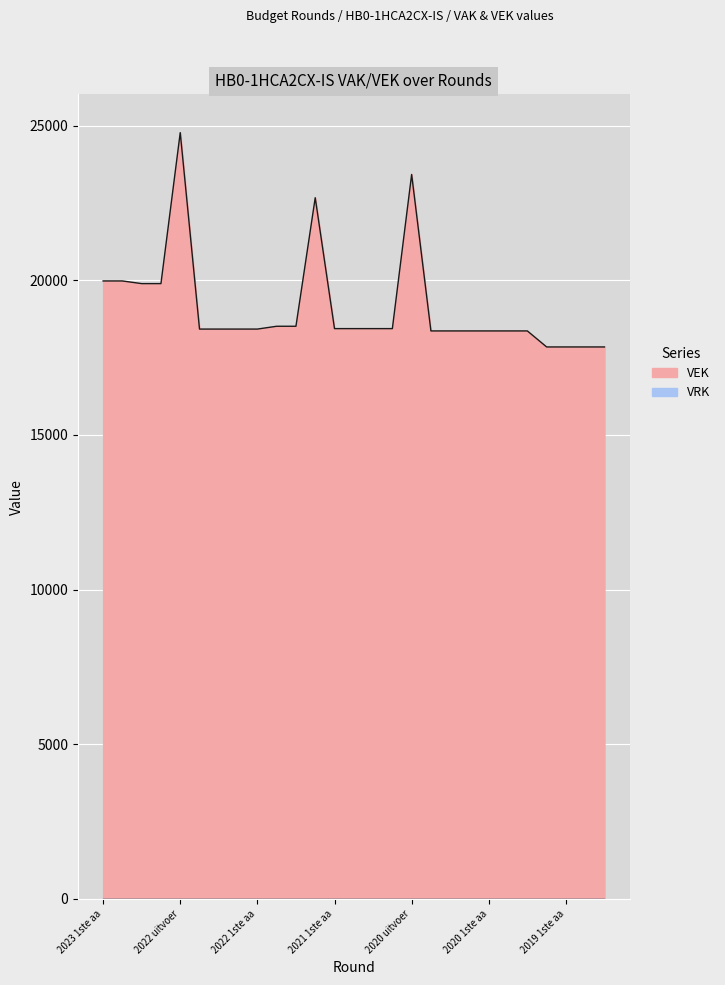

How many values are below 18423?

10